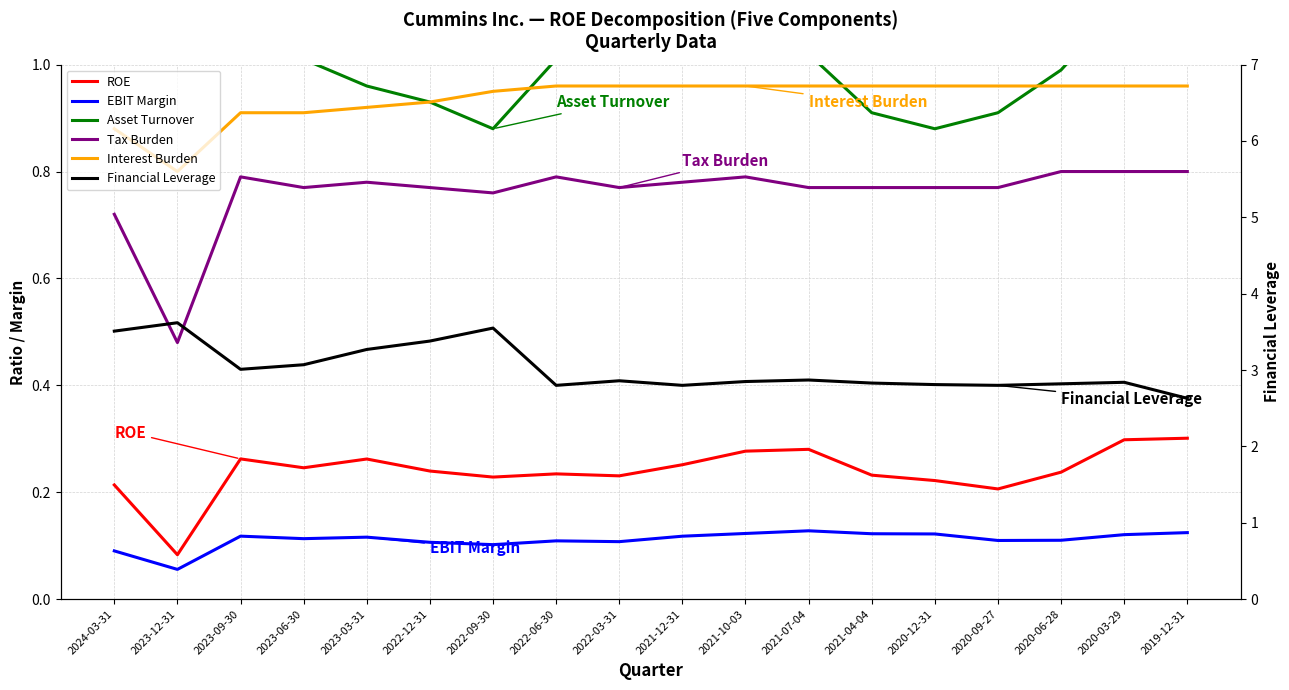

Does the chart have visible grid lines?

Yes